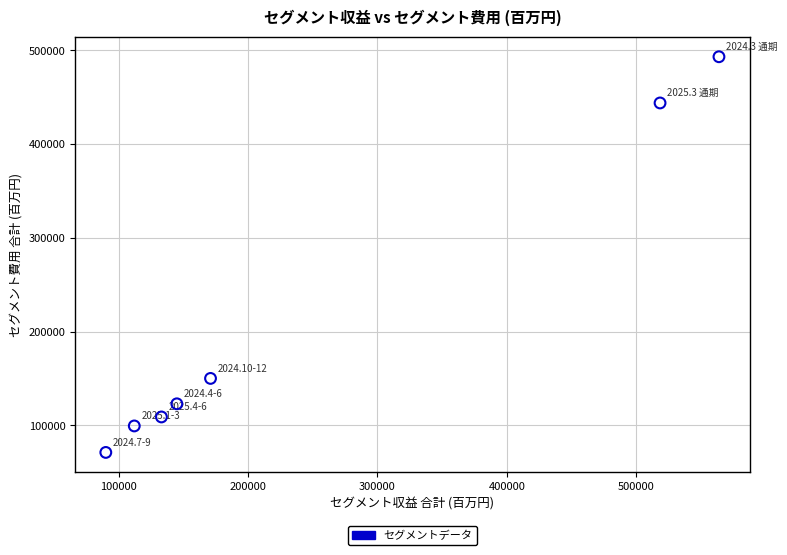

What is the range of Y values (max minus min)?

422016